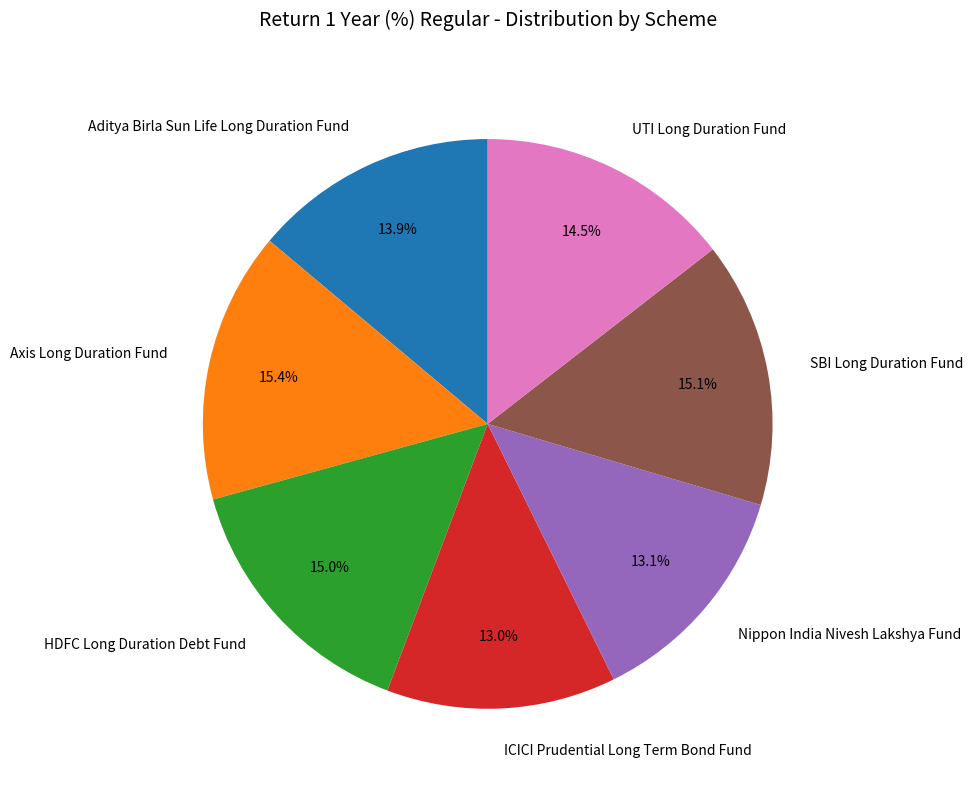

Which has a higher value, Axis Long Duration Fund or UTI Long Duration Fund?

Axis Long Duration Fund